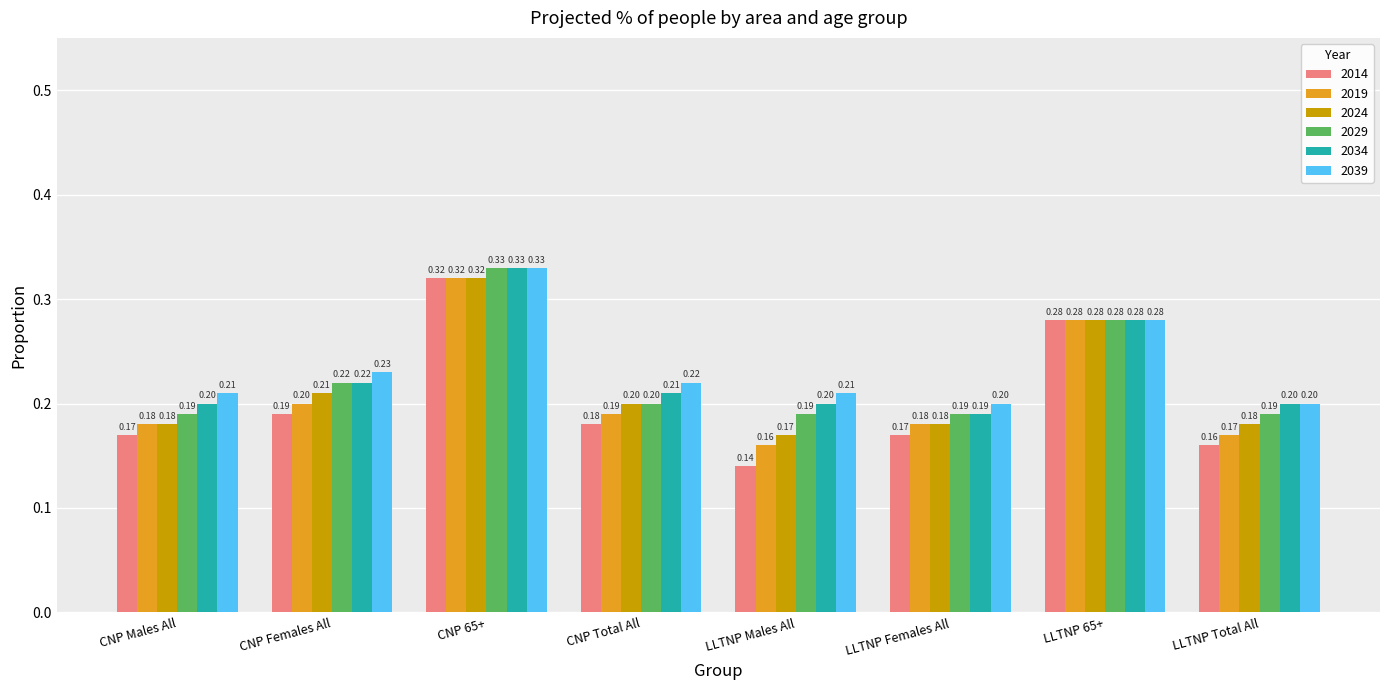

Which series has the widest spread of values?

2014